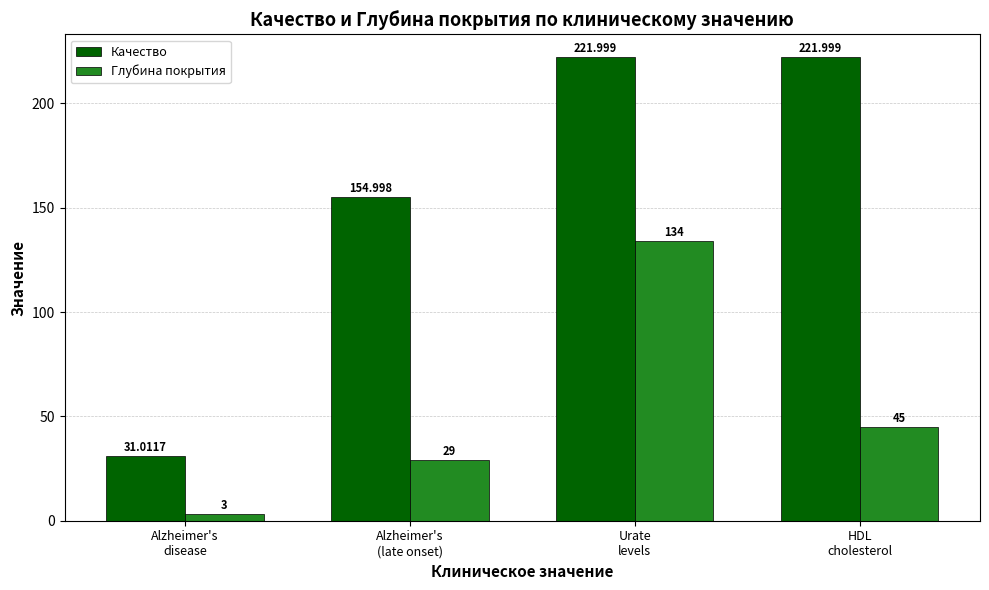

What position from the left is HDL
cholesterol?

4